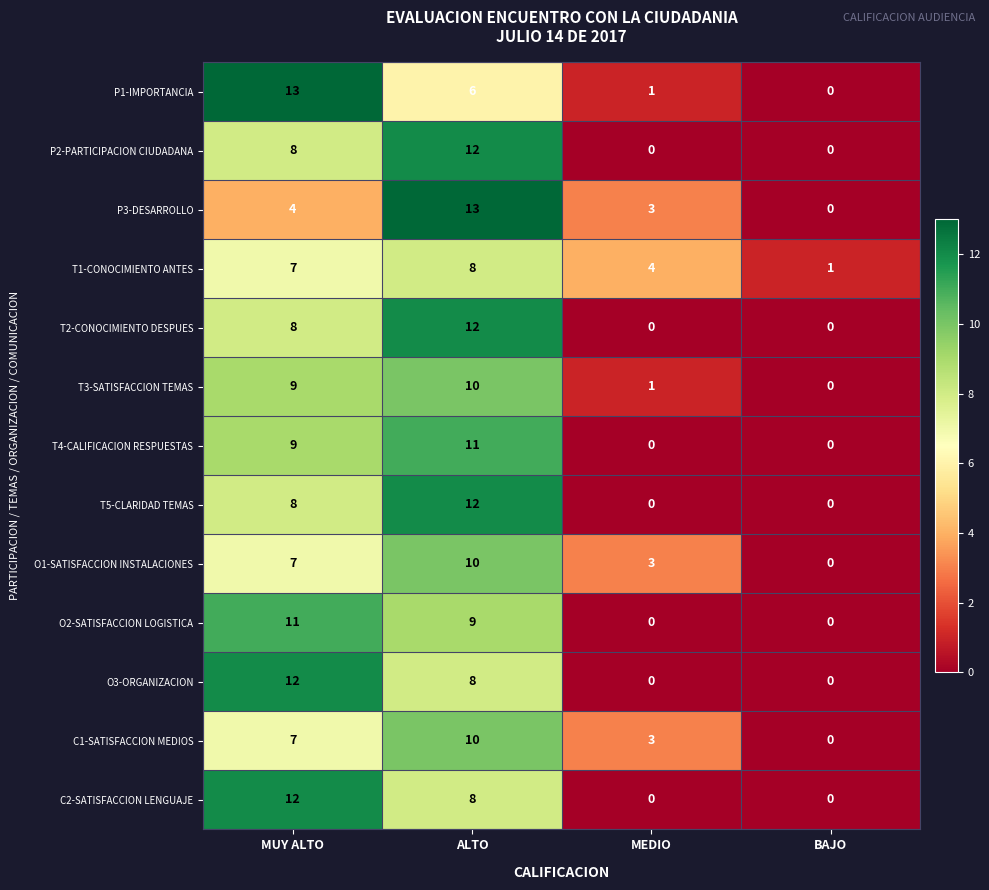

What is the sum of the T1-CONOCIMIENTO ANTES values at MUY ALTO and ALTO?

15